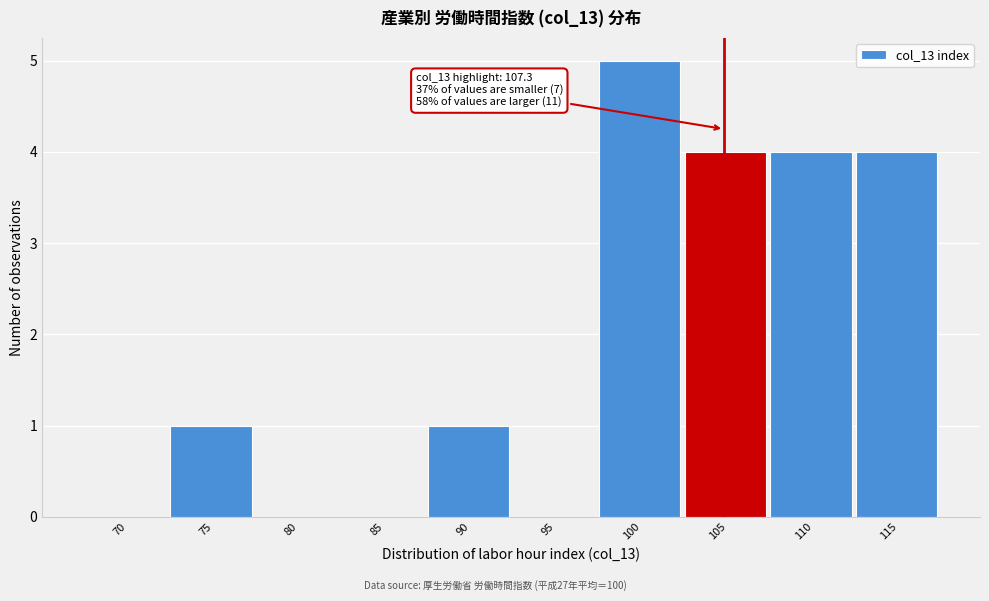

Reading right to left, what are all the values shown in this chart?

115=4	110=4	105=4	100=5	95=0	90=1	85=0	80=0	75=1	70=0